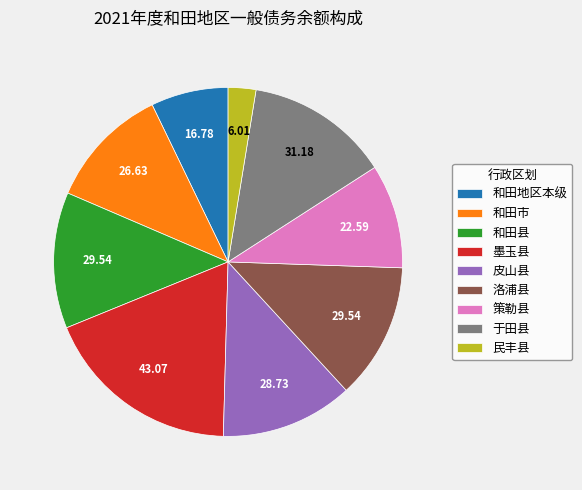

How many segments does this pie chart have?

9